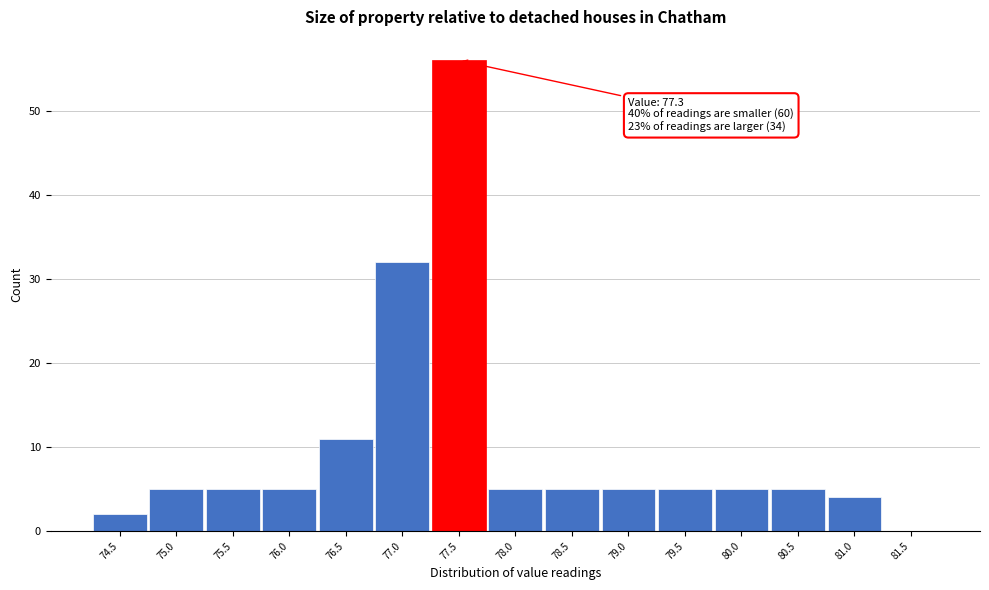

Which range on the x-axis has the tallest bar?

77.25 to 77.75